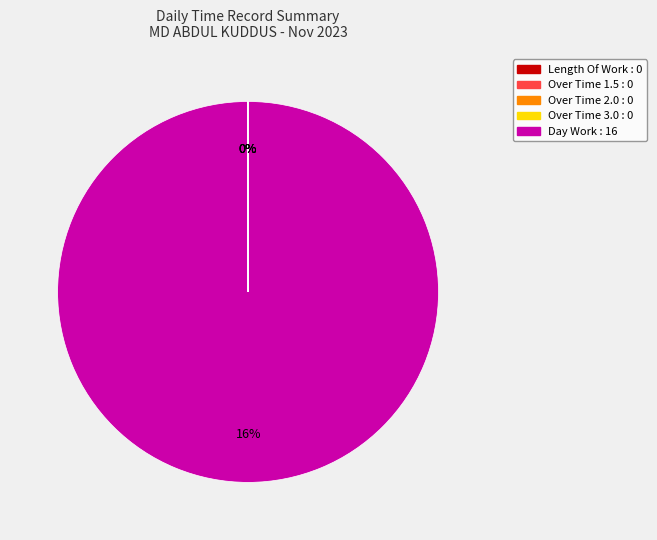

Does any single category account for the majority?

Yes